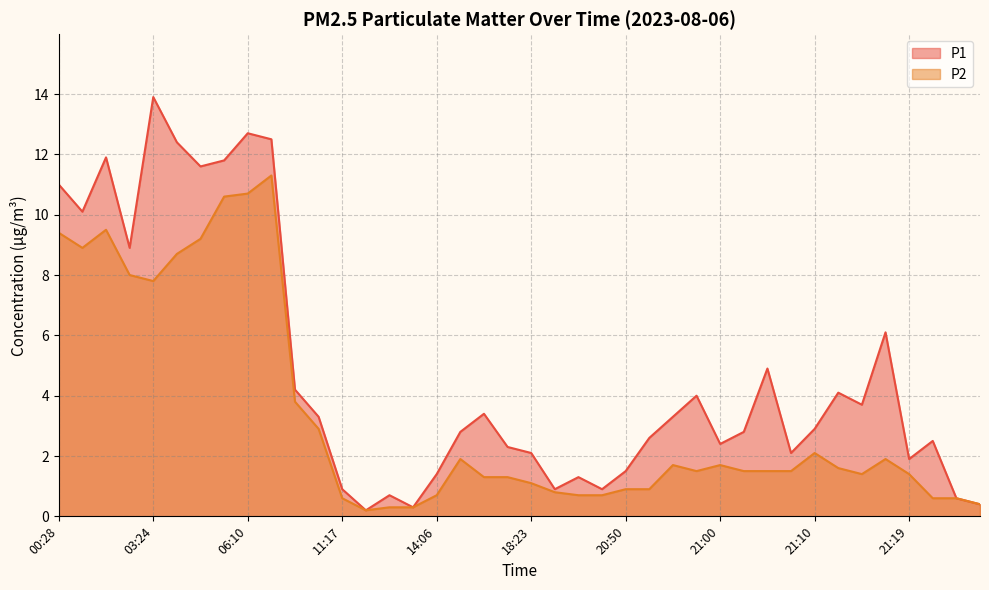

Rank the series at 14:06 from highest to lowest value.

P1, P2